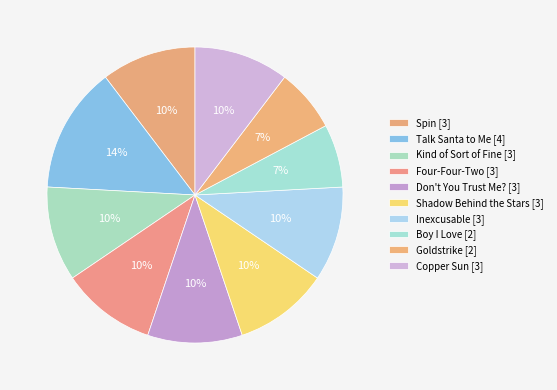

The Talk Santa to Me slice represents 14% of the pie. True or false?

True